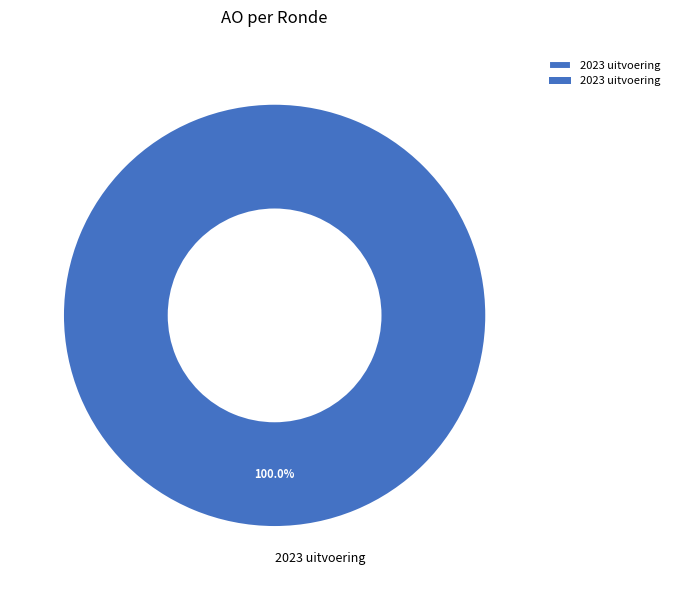

Does 2023 uitvoering represent more than half of the total?

Yes